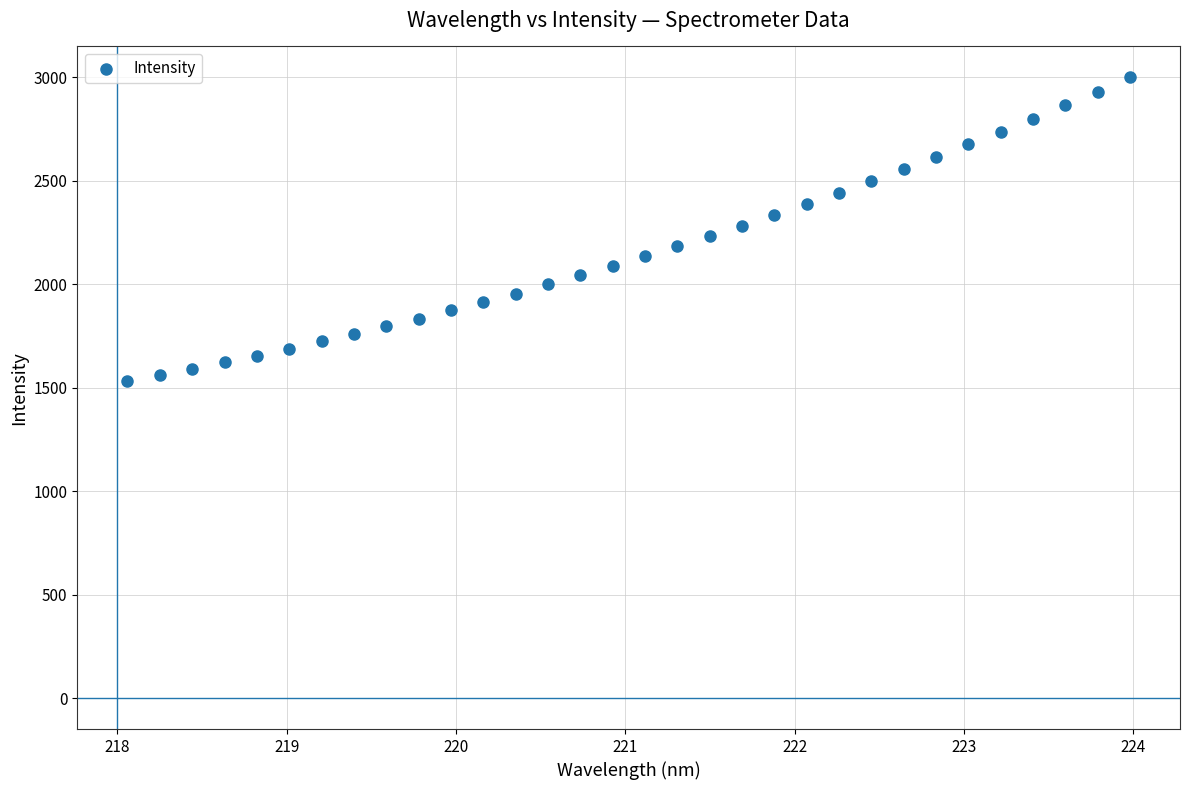

What is the range of Y values (max minus min)?

1466.5